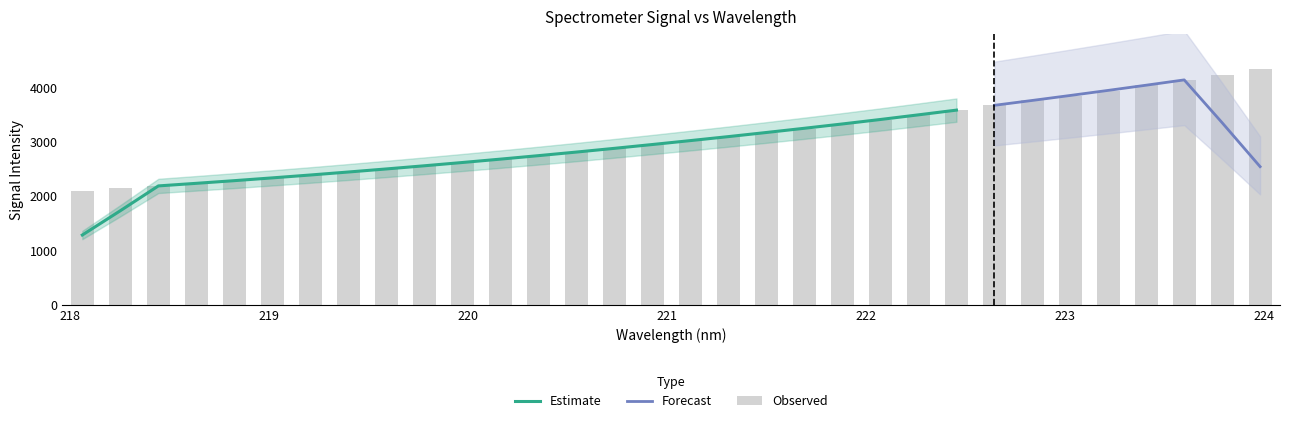

True or false: the data shows 4232.8 at 223.7895.

True